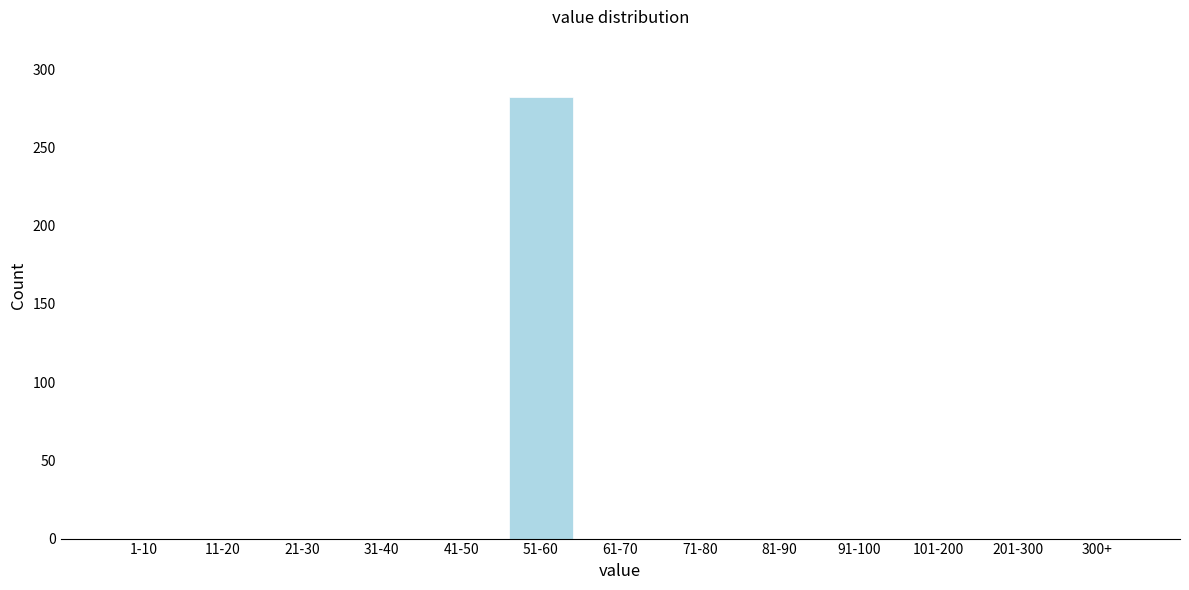

Reading left to right, what are all the values shown in this chart?

1-10=0	11-20=0	21-30=0	31-40=0	41-50=0	51-60=282	61-70=0	71-80=0	81-90=0	91-100=0	101-200=0	201-300=0	300+=0